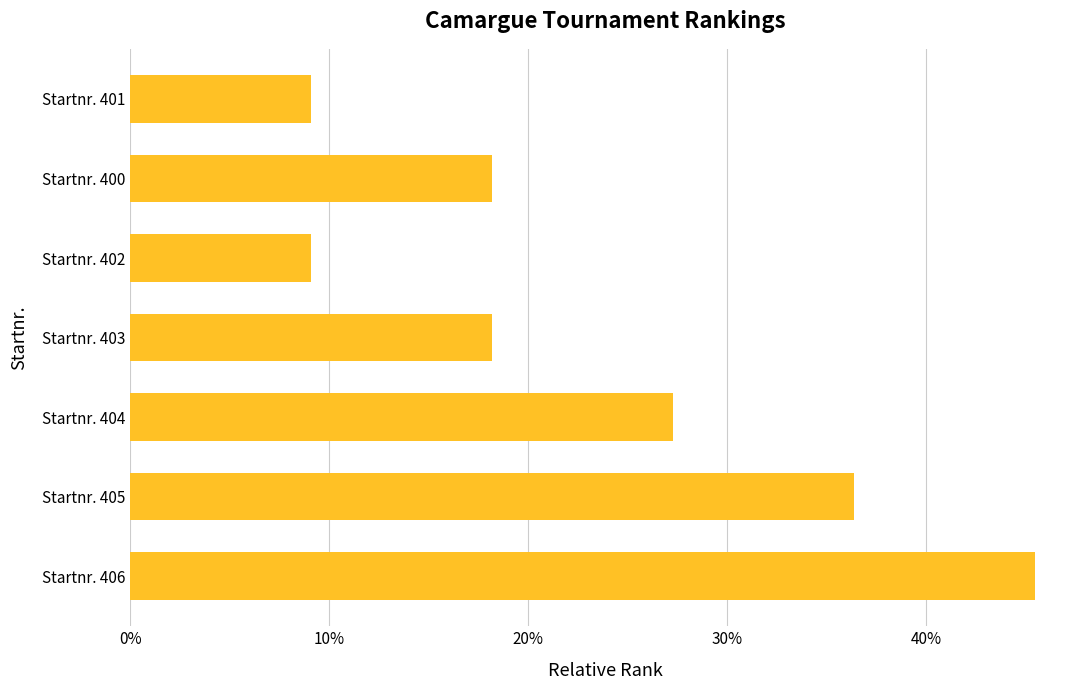

Are the bars horizontal?

Yes